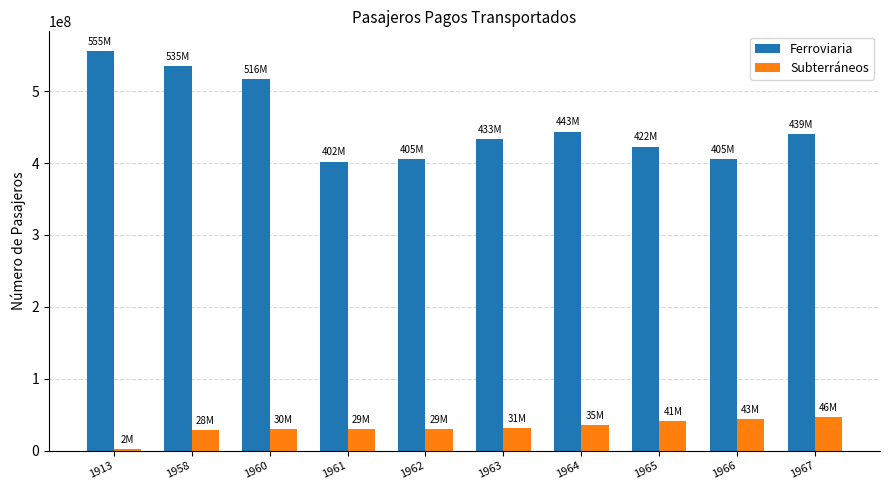

Where does the Ferroviaria series first go above 439872000?

1913